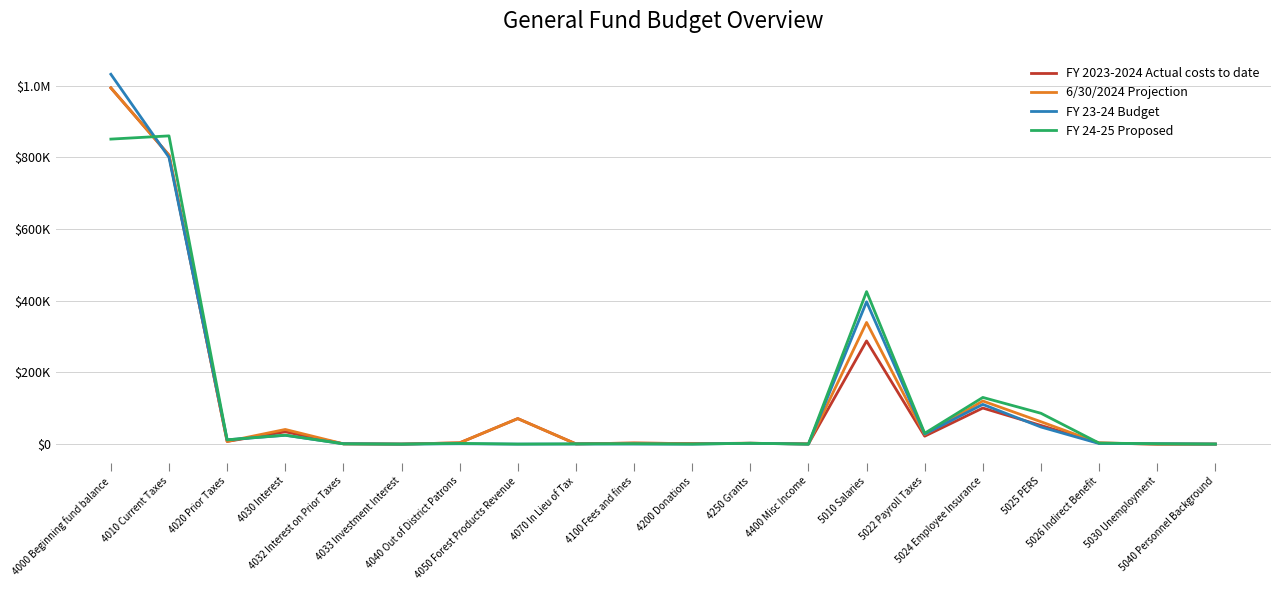

Does the chart have visible grid lines?

Yes